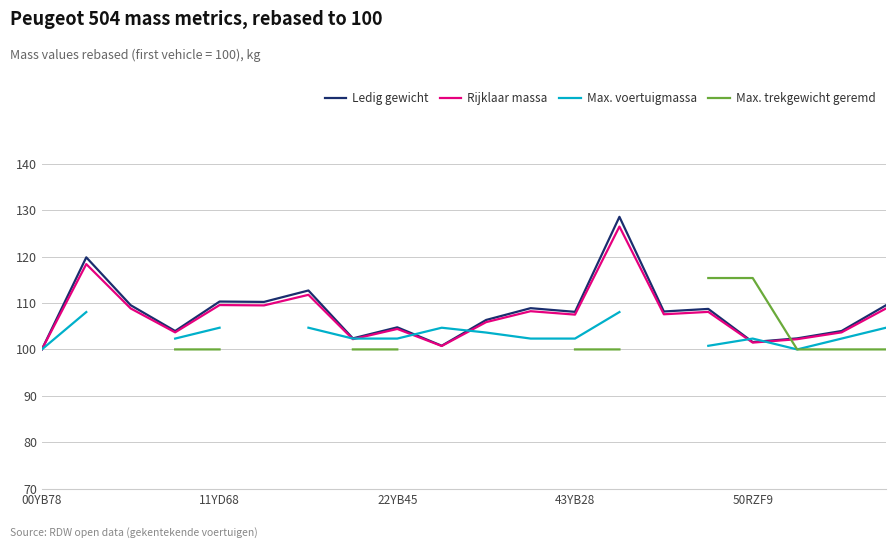

Which series has the largest total across all categories?

Ledig gewicht